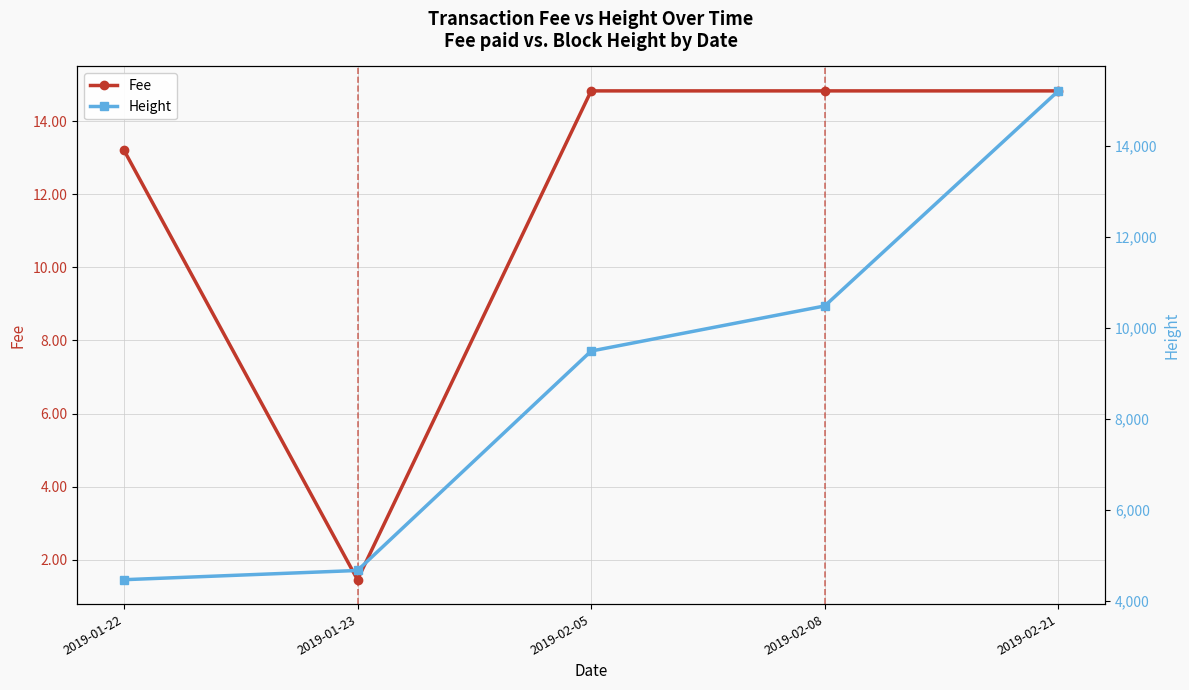

True or false: Height and Fee intersect in this chart.

False